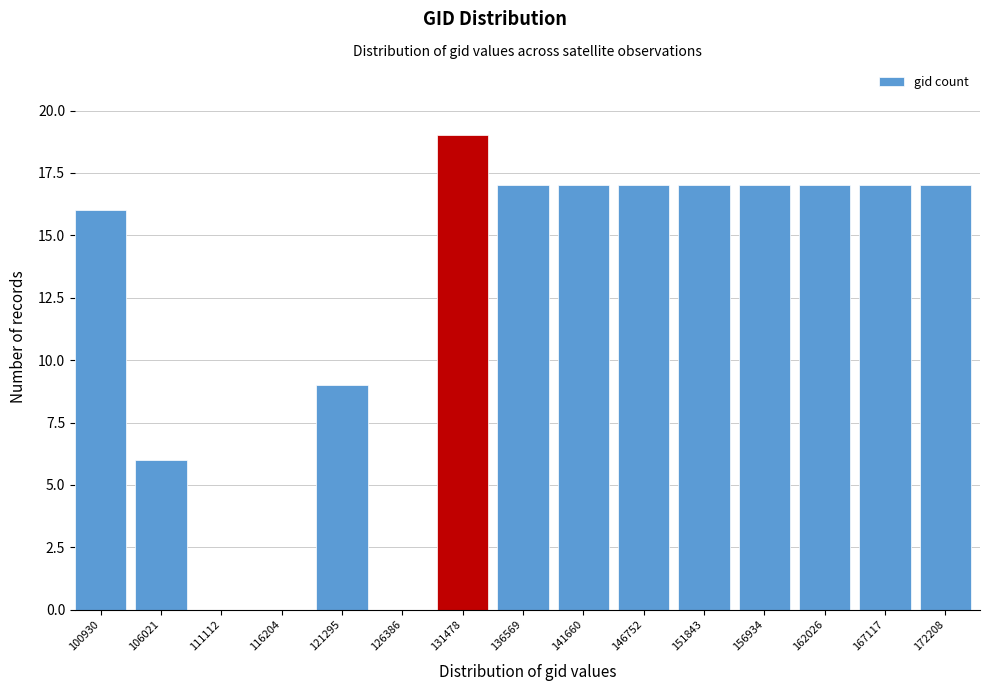

Reading right to left, list all the values displayed in this chart.

172208=17	167117=17	162026=17	156934=17	151843=17	146752=17	141660=17	136569=17	131478=19	126386=0	121295=9	116204=0	111112=0	106021=6	100930=16